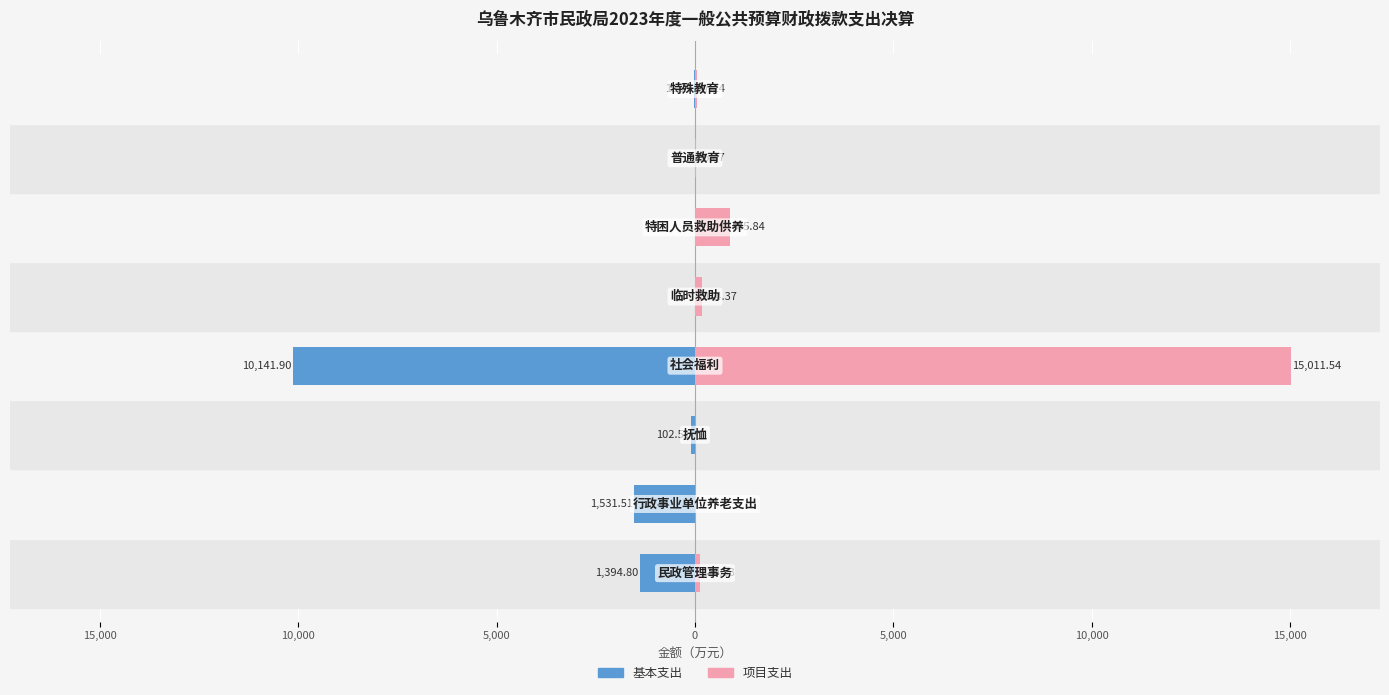

How many bars are there in total?

16